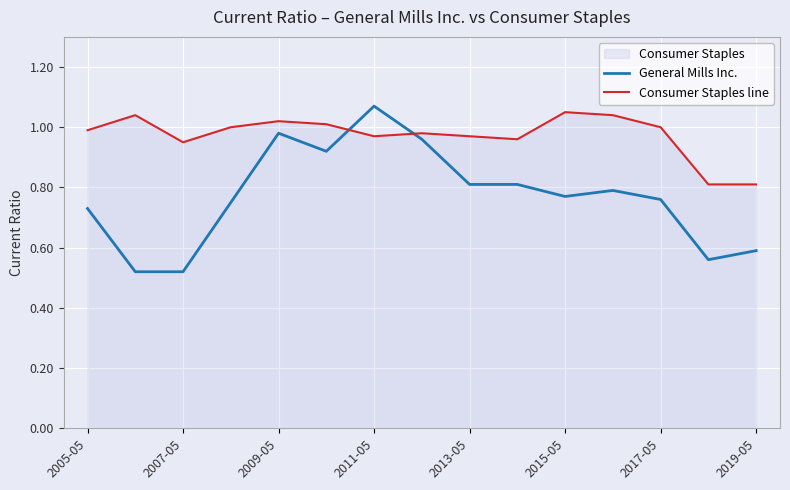

Reading left to right, list all the values displayed in this chart.

General Mills Inc.: 0.7	0.5	0.5	0.8	1.0	0.9	1.1	1.0	0.8	0.8	0.8	0.8	0.8	0.6	0.6
Consumer Staples line: 1.0	1.0	0.9	1.0	1.0	1.0	1.0	1.0	1.0	1.0	1.1	1.0	1.0	0.8	0.8